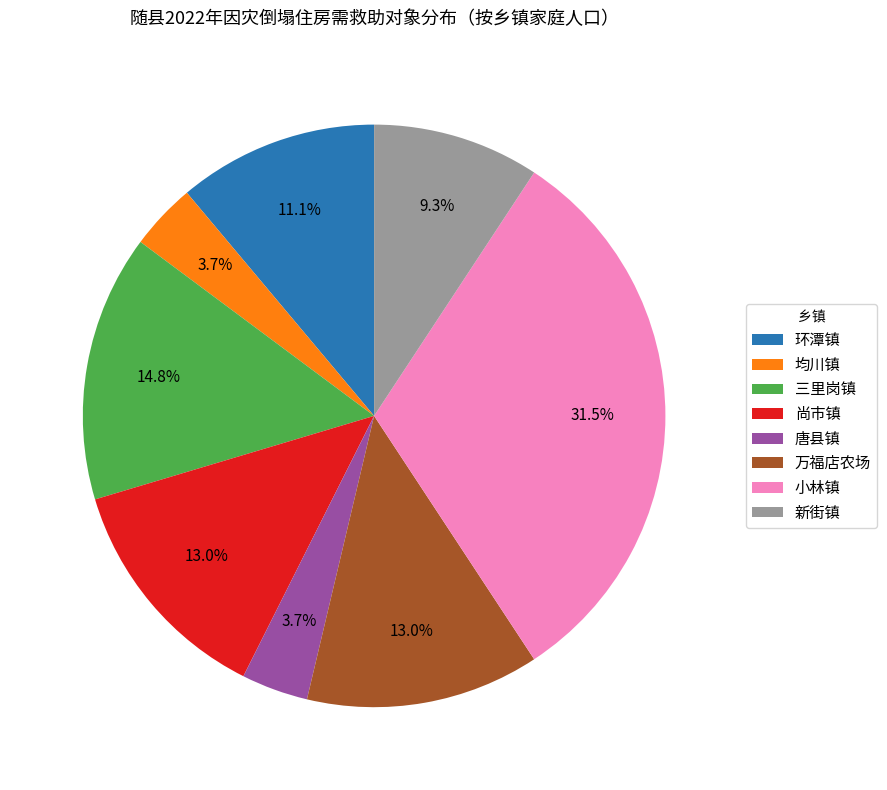

Which has a higher value, 小林镇 or 均川镇?

小林镇